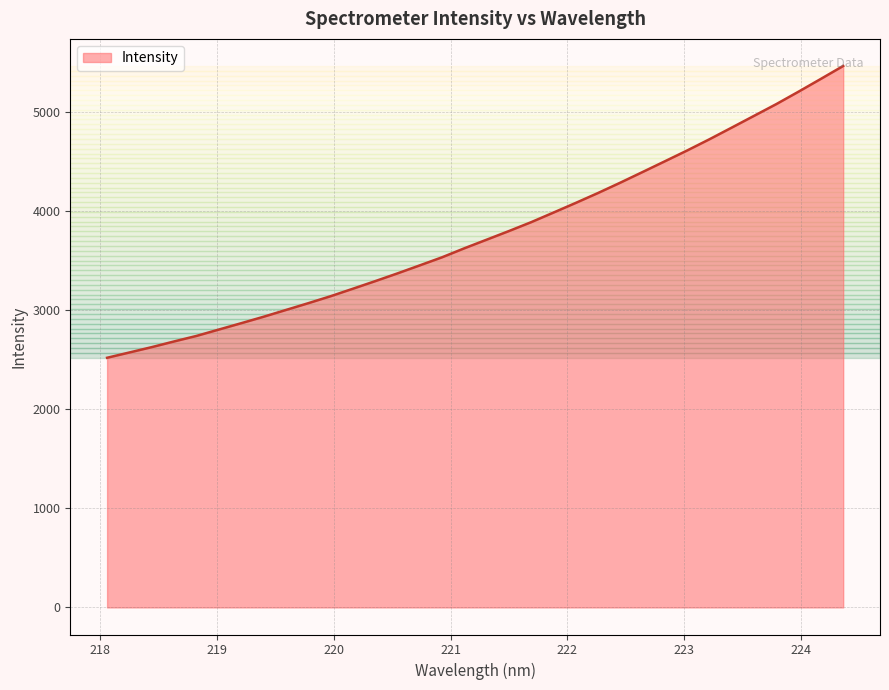

What is the greatest value displayed?

5465.2